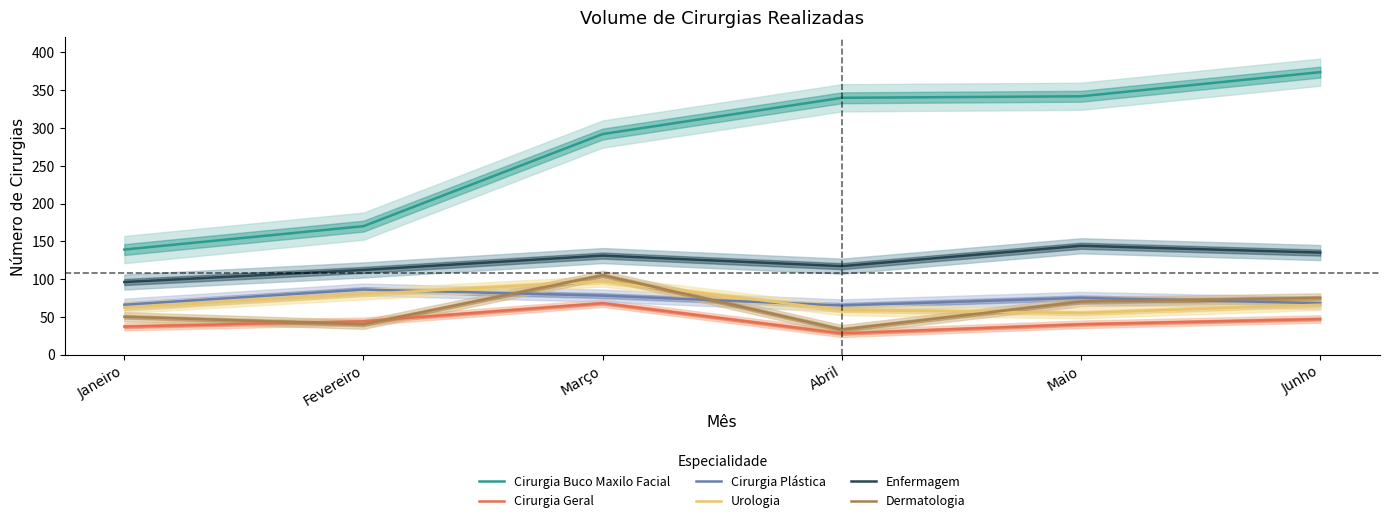

At how many categories does at least one series exceed 164?

5